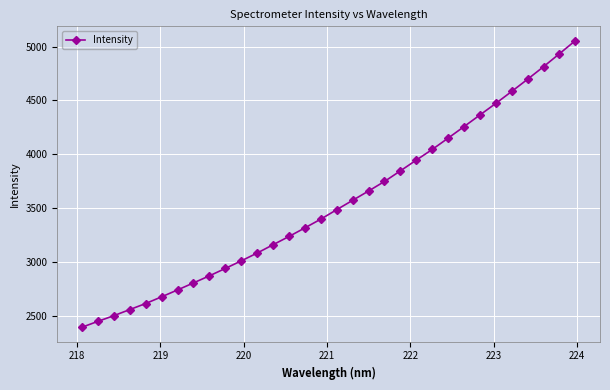

What is the value of the 29th point from the left?

4697.2